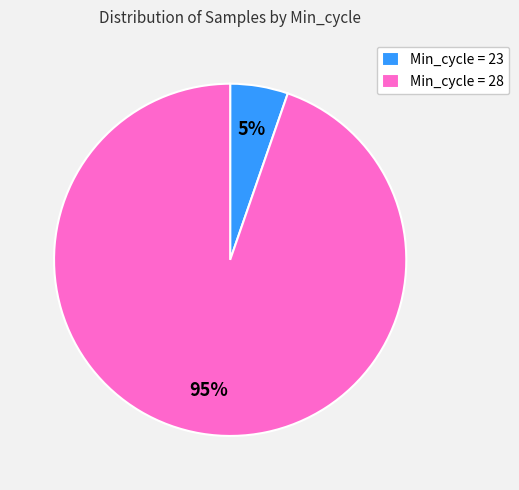

Do Min_cycle = 28 and Min_cycle = 23 together represent more than half of the pie?

Yes